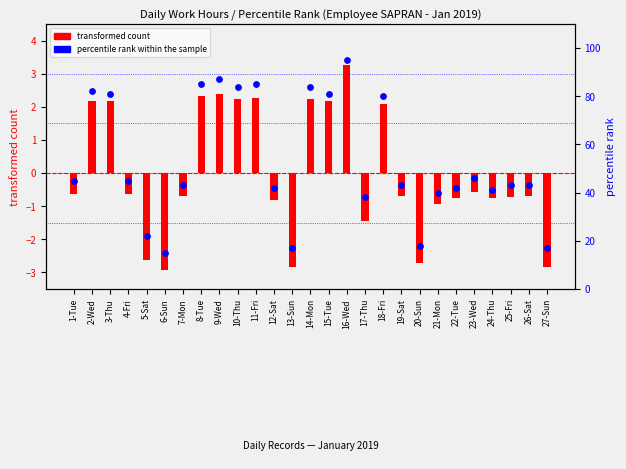

At which category is the sum across all series the highest?

16-Wed